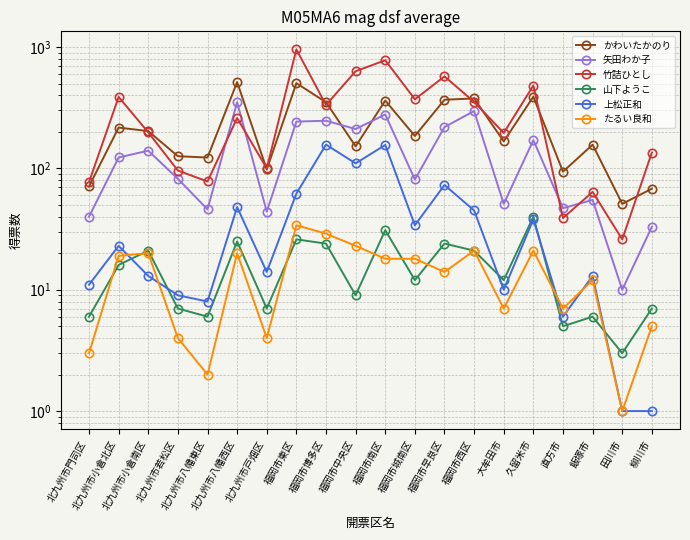

At which label is 矢田わか子 closest to 180?

久留米市